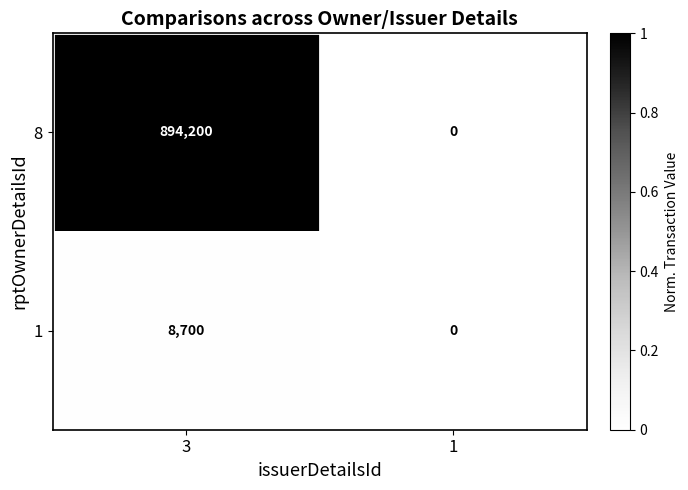

Which label corresponds to the largest value in the chart?

3